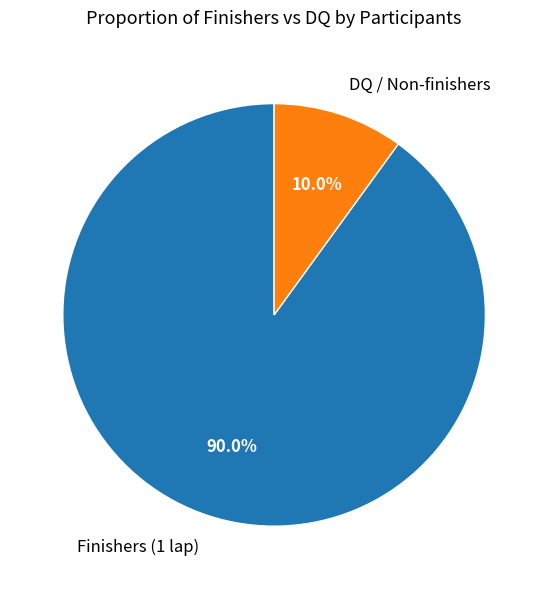

Which has a higher value, Finishers (1 lap) or DQ / Non-finishers?

Finishers (1 lap)